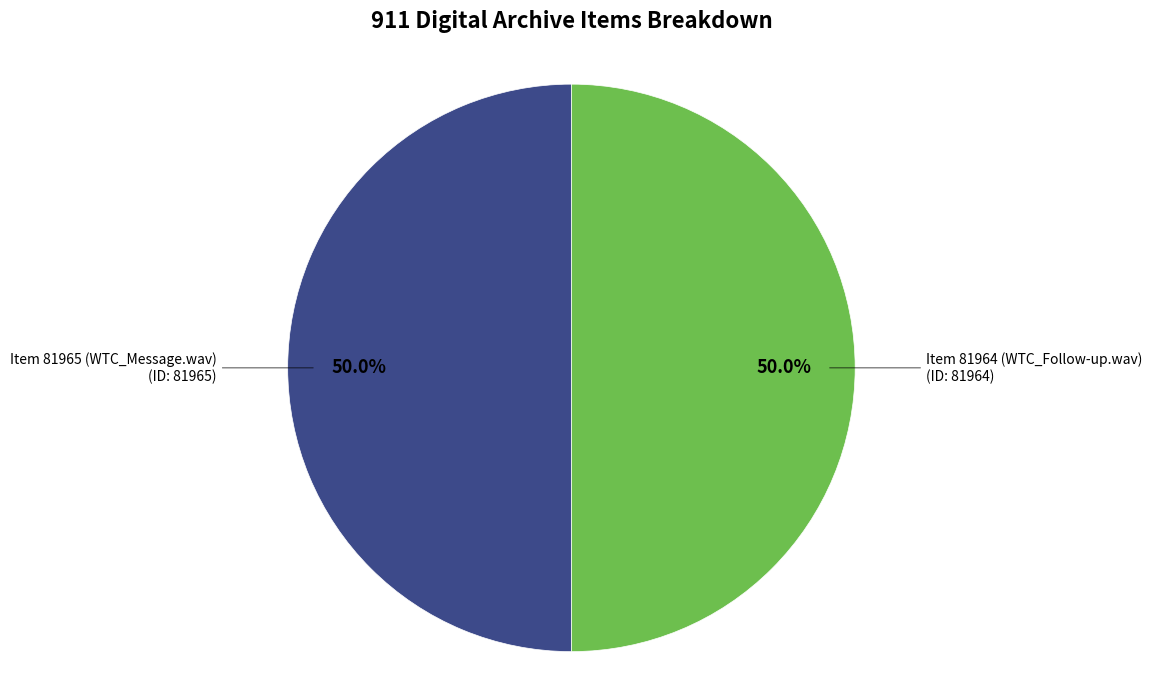

What percentage is the Item 81965 (WTC_Message.wav) slice, to the nearest percent?

50%